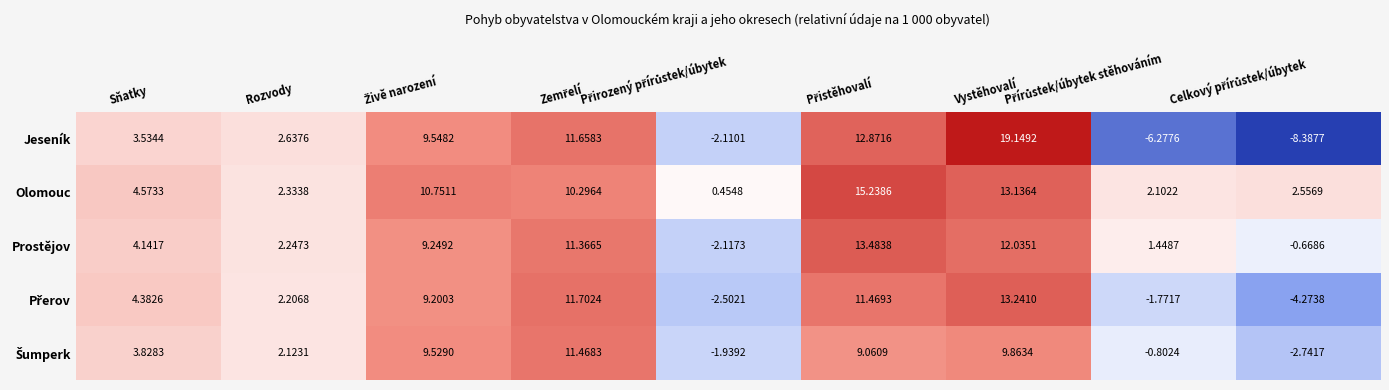

Which series has the widest spread of values?

Jeseník